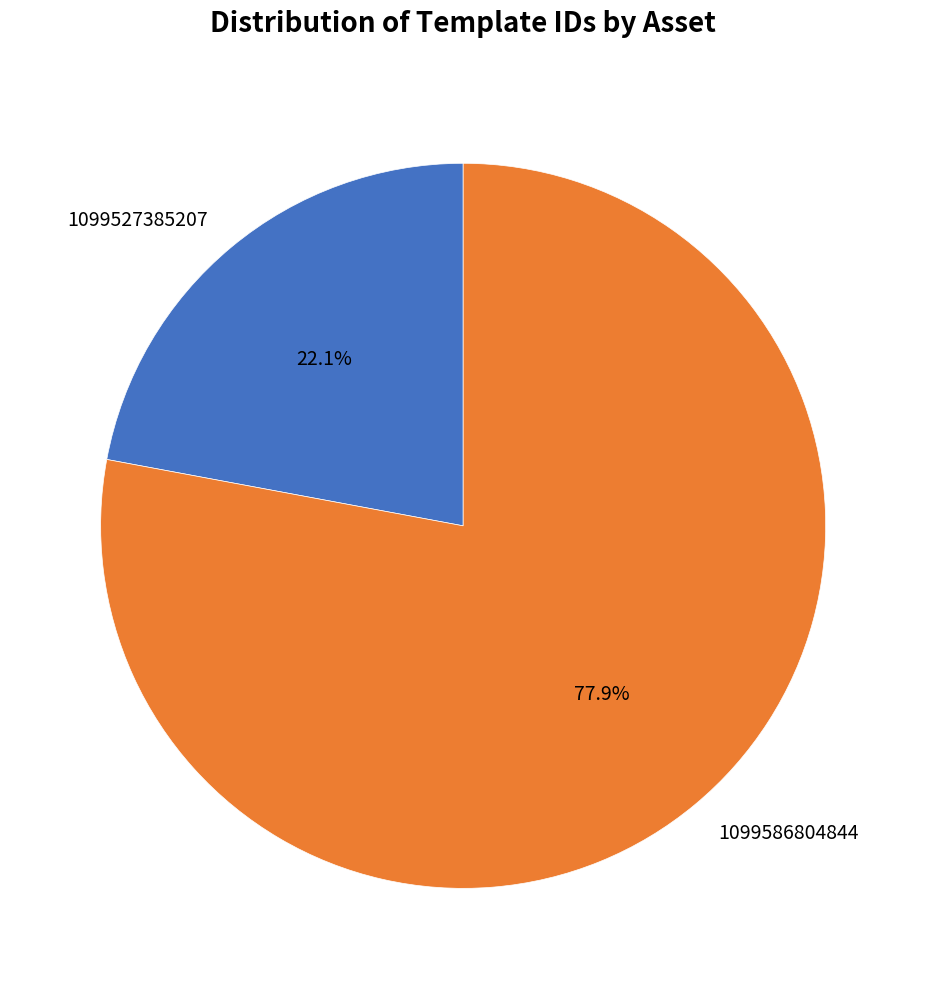

What is the largest slice in the pie chart?

1099586804844